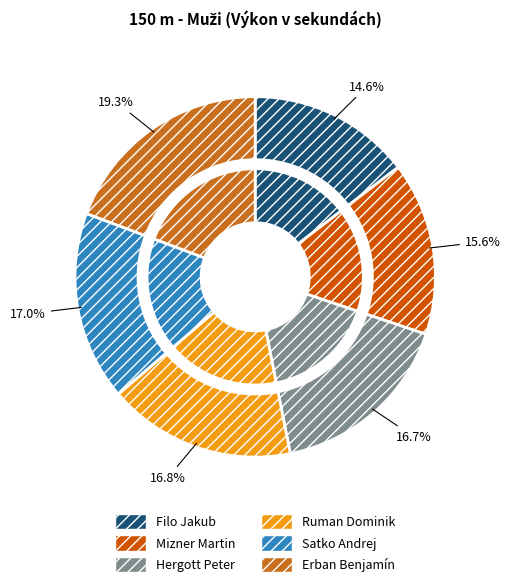

Combined, do Filo Jakub and Satko Andrej account for over 50%?

No